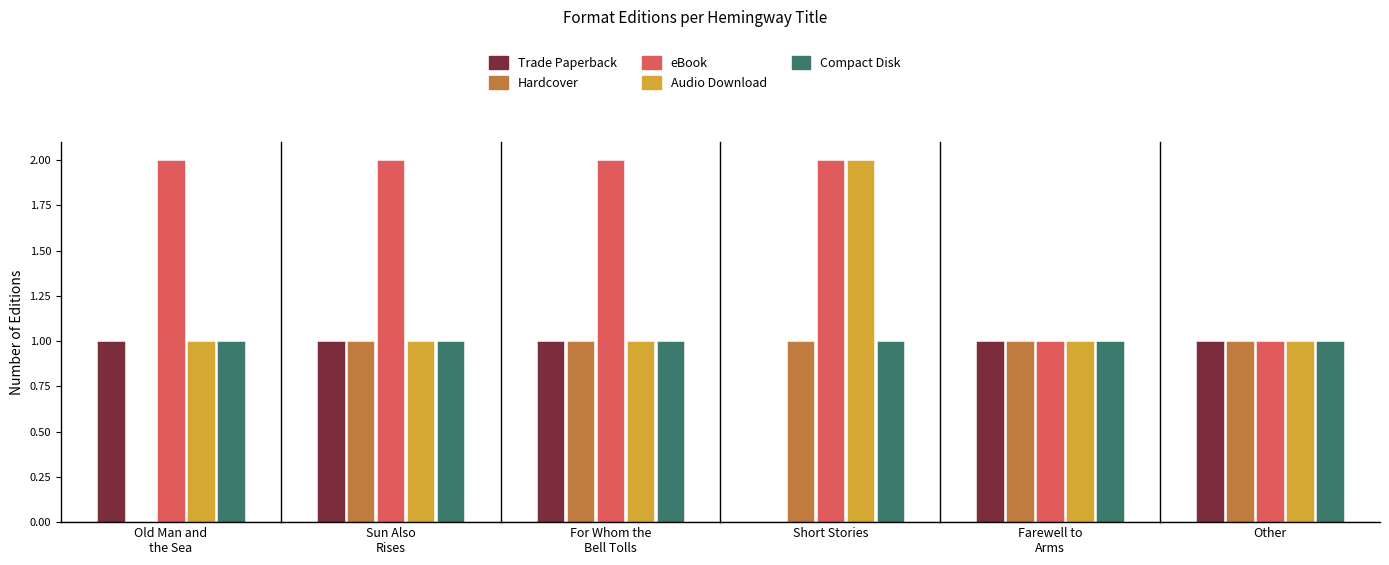

Read the Audio Download value at Other.

1